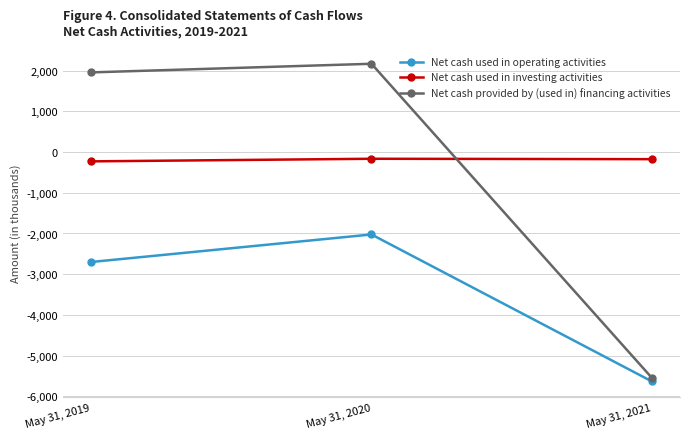

Is it true that Net cash provided by (used in) financing activities equals -5551 at May 31, 2021?

True